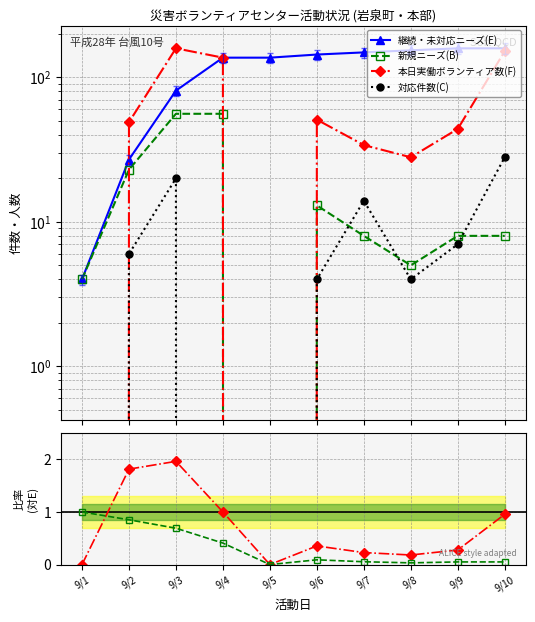

What is the difference between the maximum and minimum values in the 対応件数(C) series?

28.0